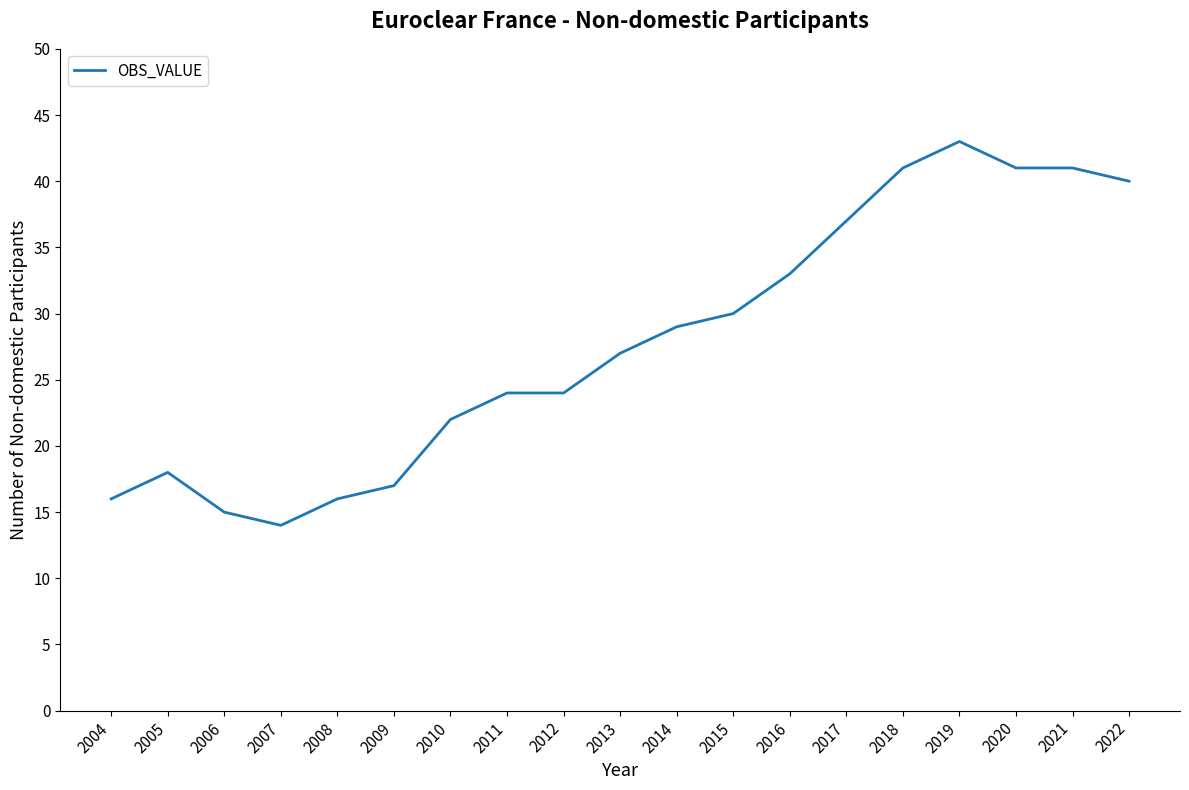

What is the ratio of the value at 2014 to the value at 2022?

0.7